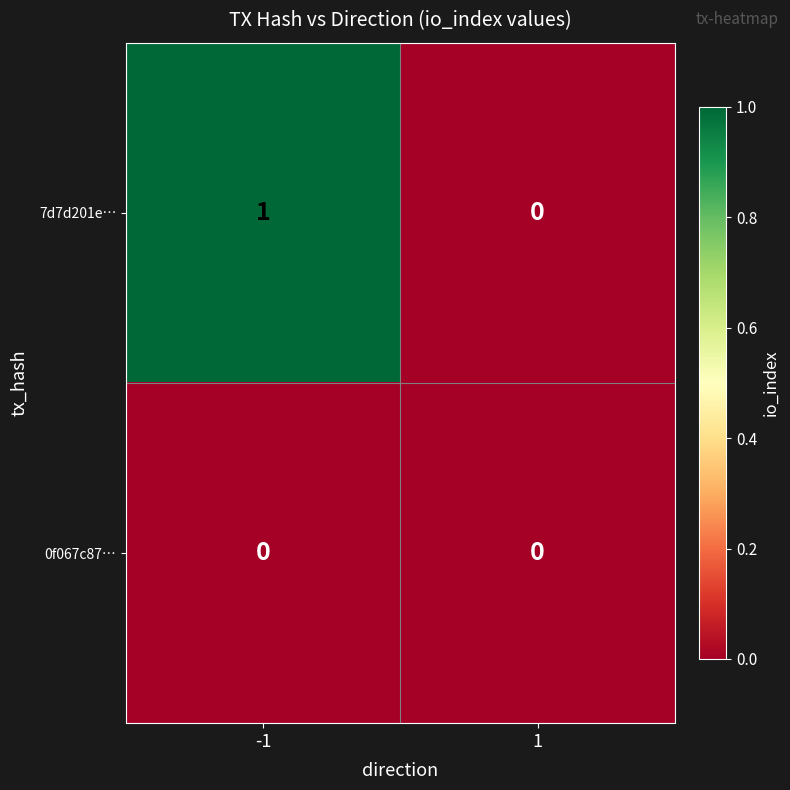

The 0f067c87… series shows 0 at -1. True or false?

True